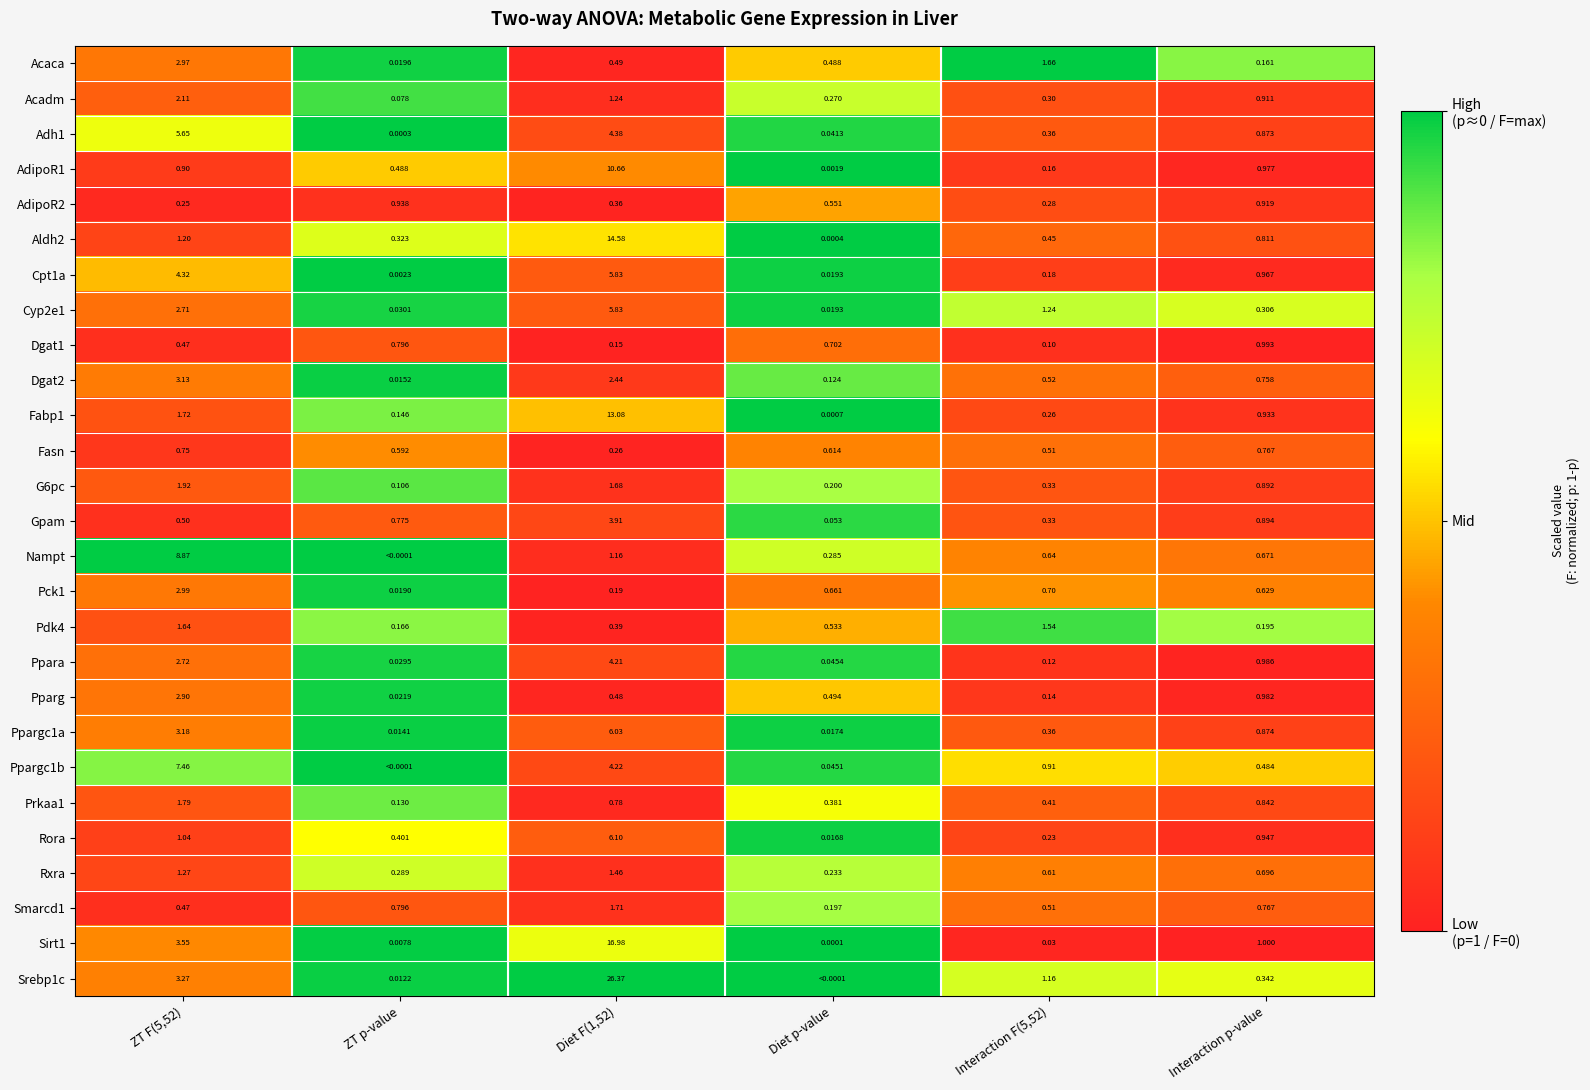

At which label is AdipoR1 closest to 5?

Interaction p-value